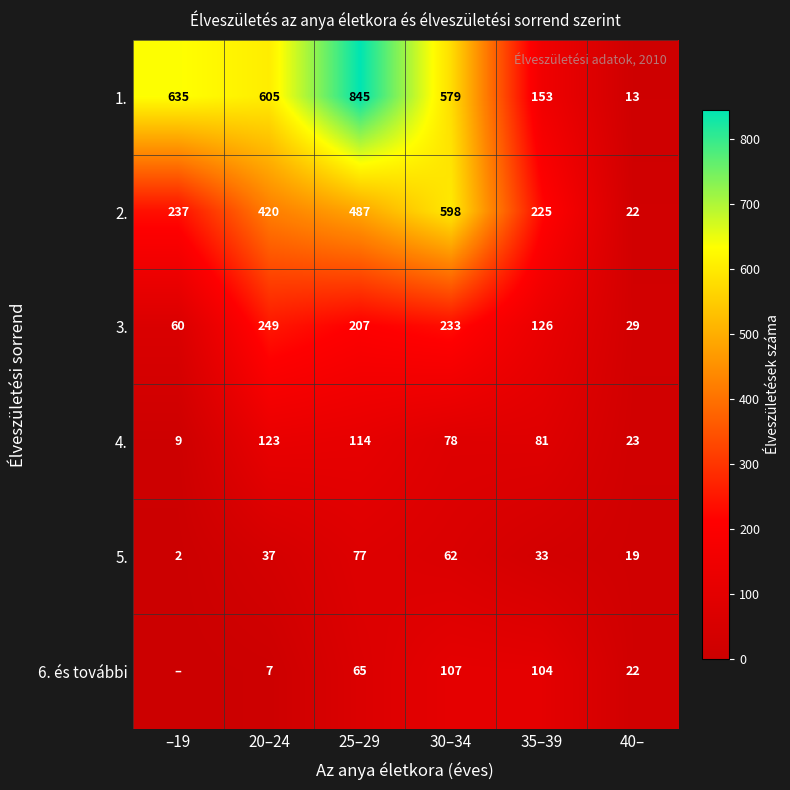

Where is 2. nearest to the value 310?

–19